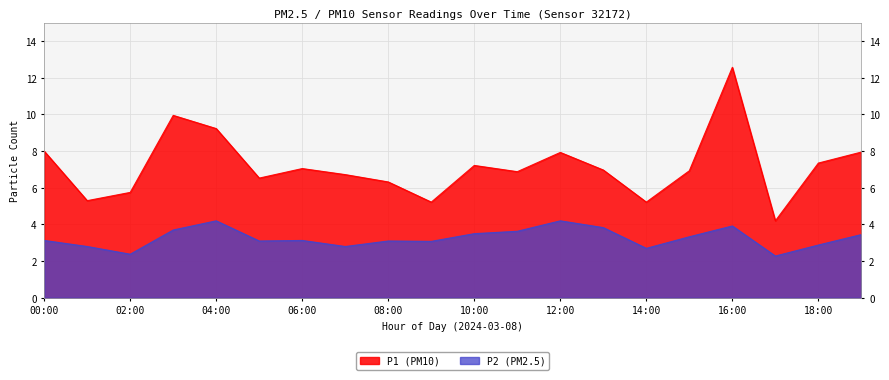

Reading left to right, extract all data points from this chart.

P1: 00:00=8.0	01:00=5.3	02:00=5.8	03:00=9.9	04:00=9.2	05:00=6.5	06:00=7.0	07:00=6.7	08:00=6.3	09:00=5.2	10:00=7.2	11:00=6.9	12:00=7.9	13:00=7.0	14:00=5.2	15:00=6.9	16:00=12.6	17:00=4.2	18:00=7.3	19:00=8.0
P2: 00:00=3.1	01:00=2.8	02:00=2.4	03:00=3.7	04:00=4.2	05:00=3.1	06:00=3.1	07:00=2.8	08:00=3.1	09:00=3.1	10:00=3.5	11:00=3.6	12:00=4.2	13:00=3.8	14:00=2.7	15:00=3.3	16:00=3.9	17:00=2.3	18:00=2.9	19:00=3.5